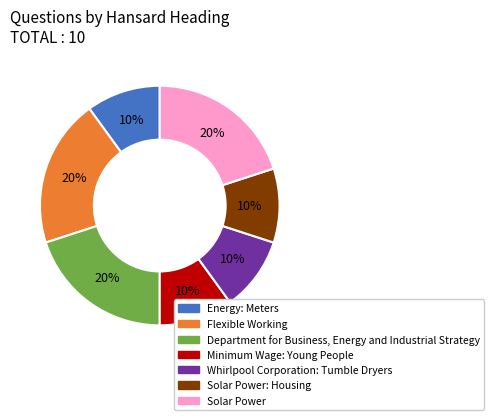

How many slices are in this pie chart?

7